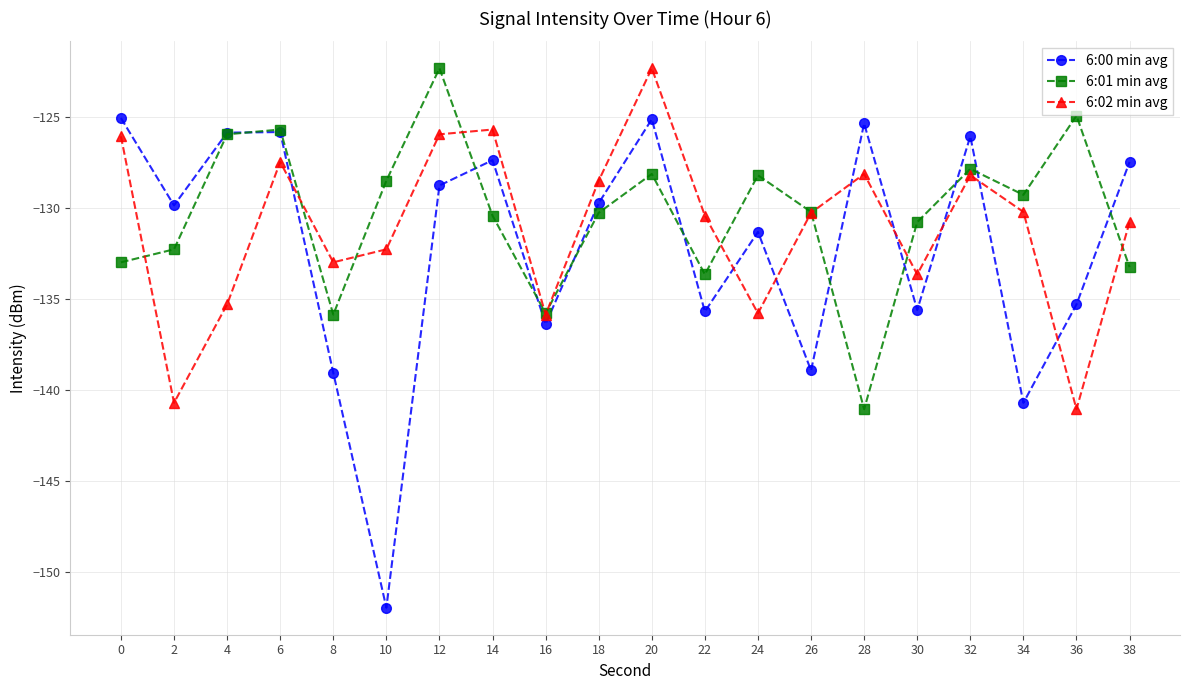

What is the value of the 6:00 min avg point at the 1st from the left?

-125.0